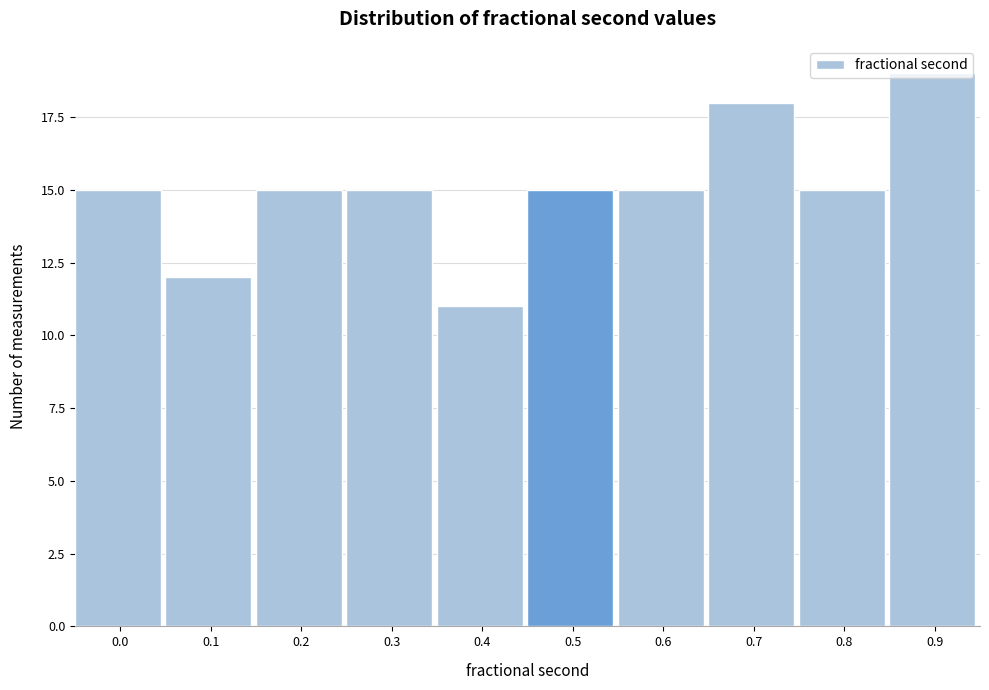

What is the value of the 2nd bar from the left?

12